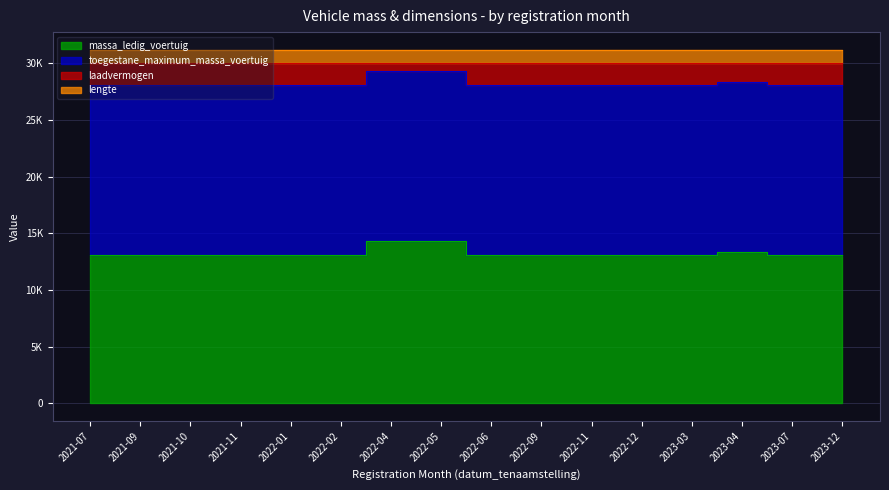

Does the chart display data point markers on the line(s)?

No